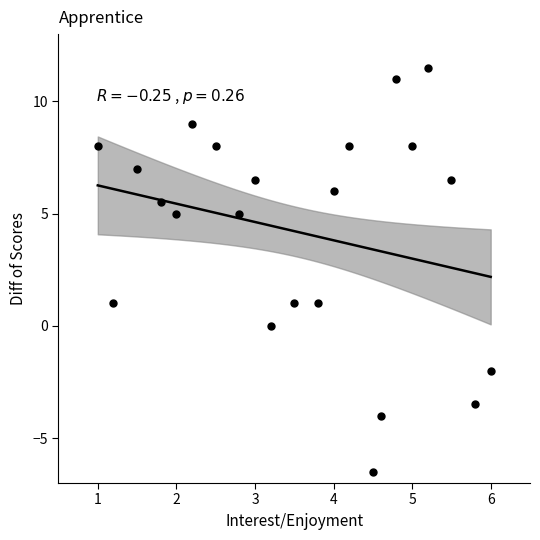

What is the range of X values (max minus min)?

5.0